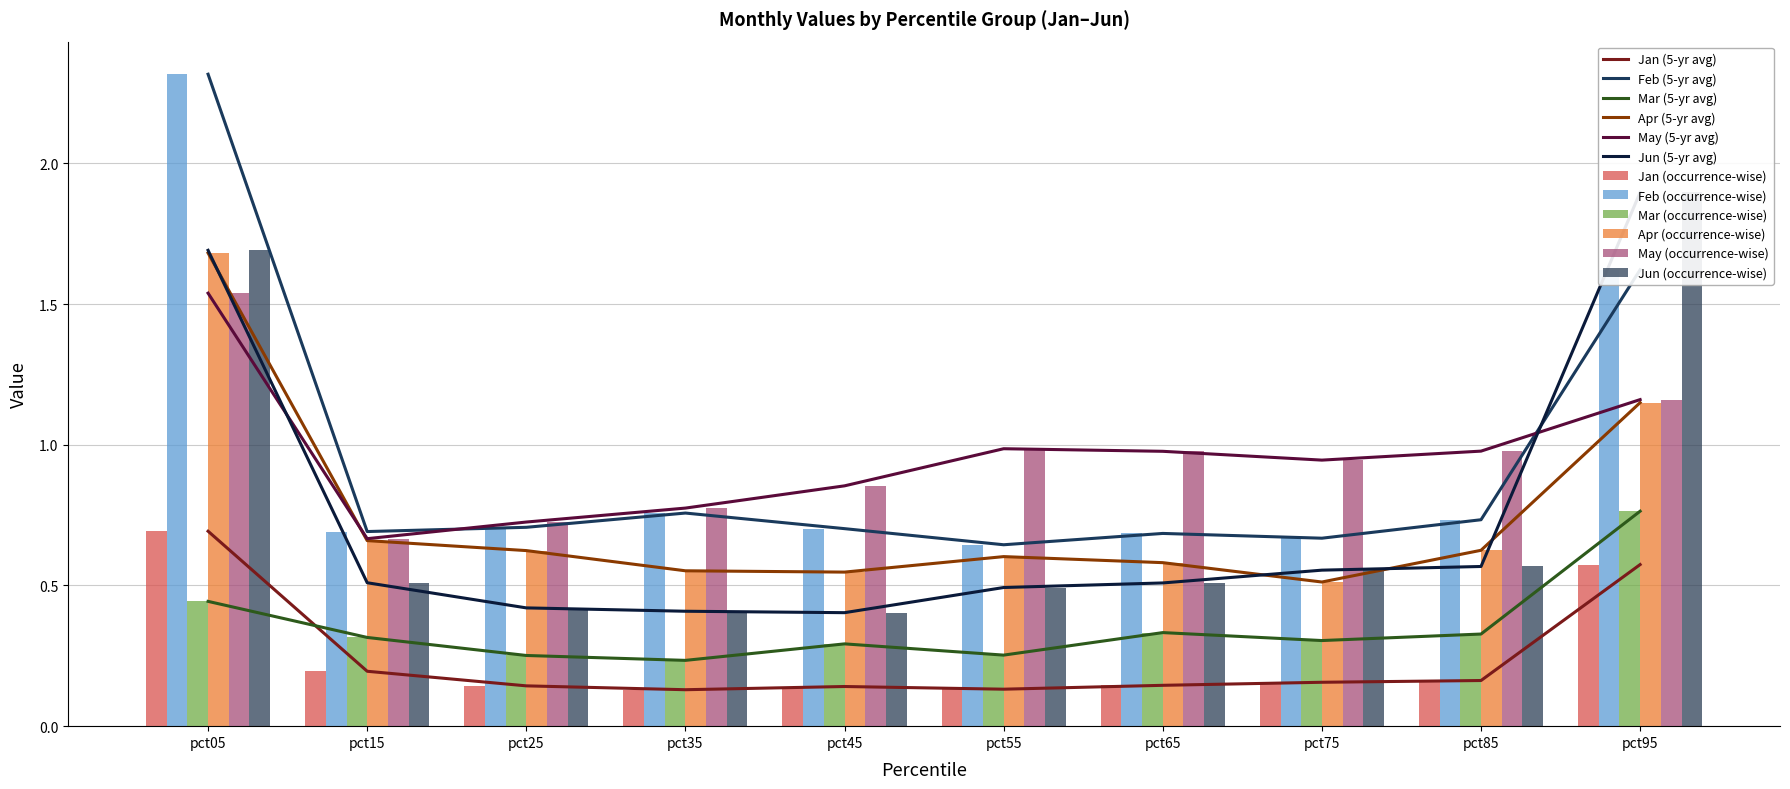

What is the approximate value of Jun at pct05?

1.7